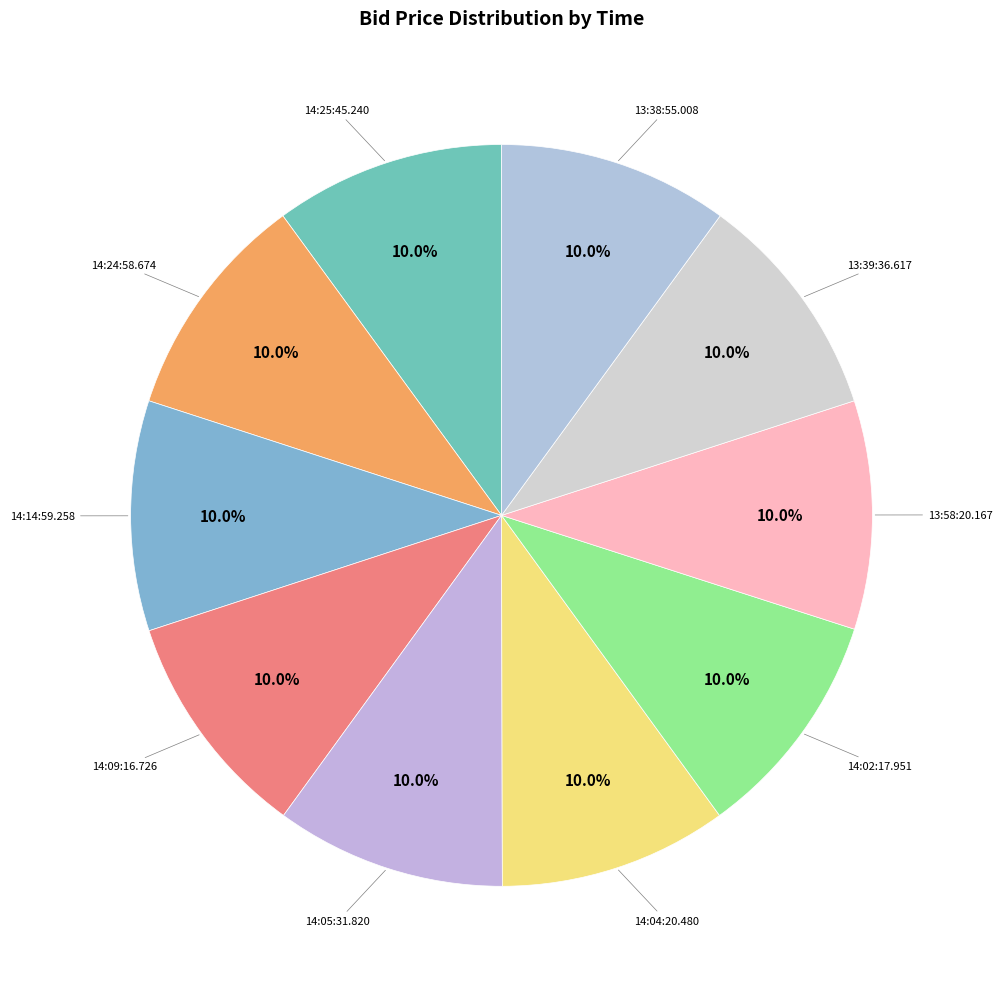

To the nearest percent, what is the average slice percentage?

10%